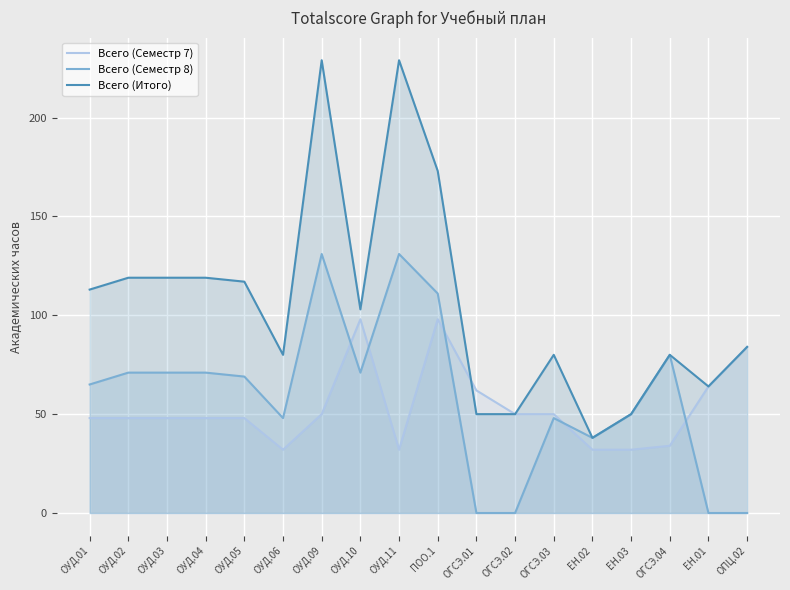

Which series ends up on top after the final intersection of Всего (Семестр 7) and Всего (Семестр 8)?

Всего (Семестр 7)